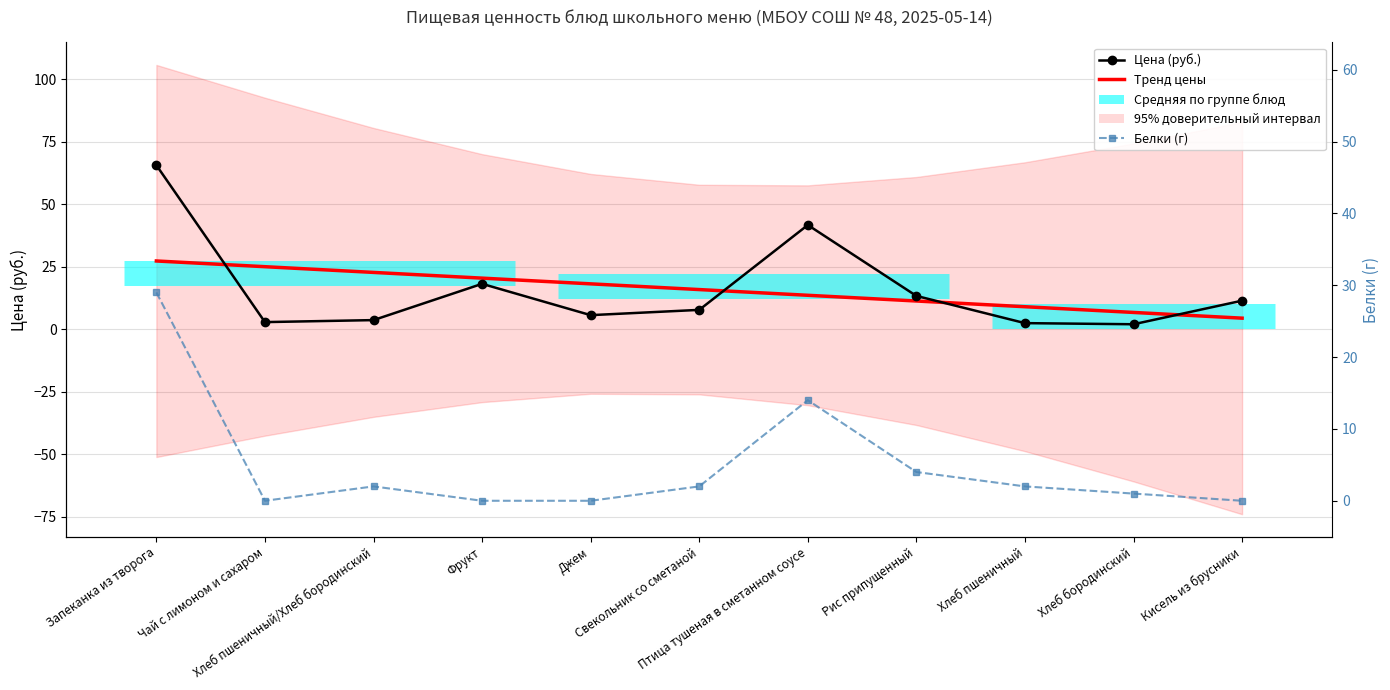

What is the sum of all Цена (руб.) values?

175.0